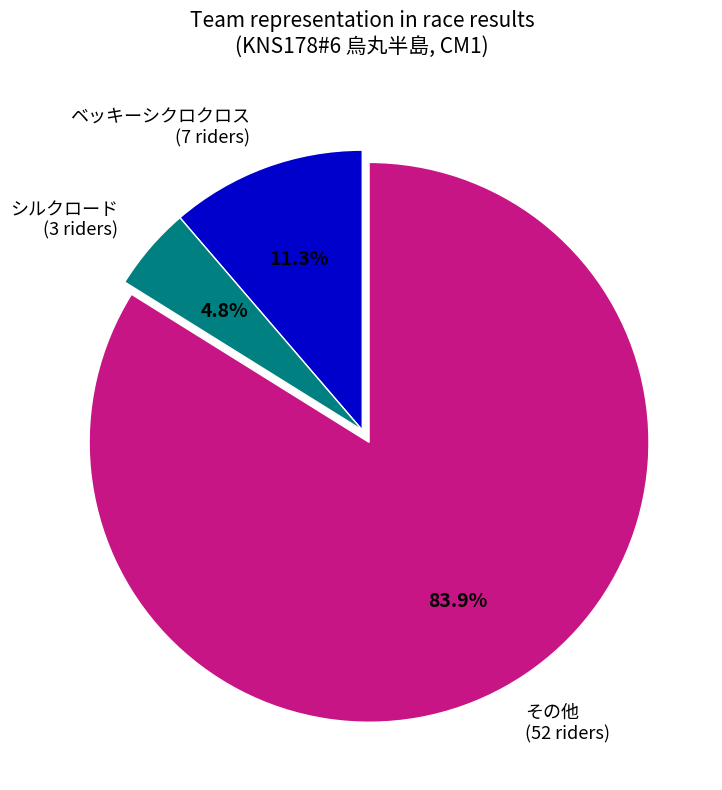

Rank the categories by value from lowest to highest.

シルクロード (3 riders), ベッキーシクロクロス (7 riders), その他 (52 riders)